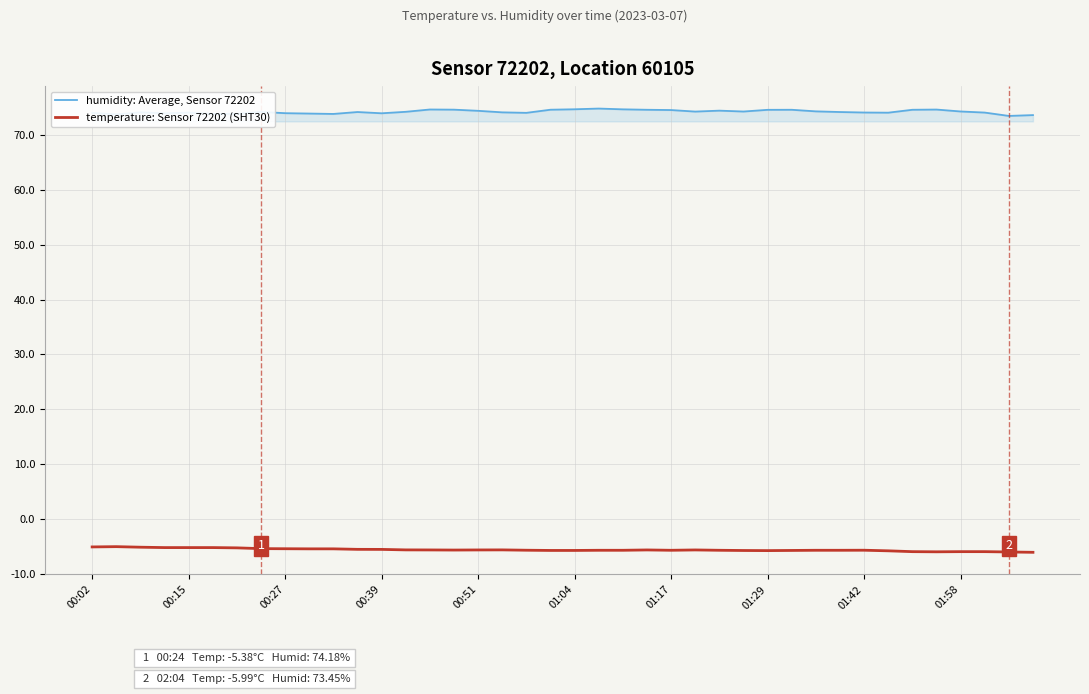

List the series in order of their peak value, lowest first.

temperature: Sensor 72202 (SHT30), humidity: Average, Sensor 72202